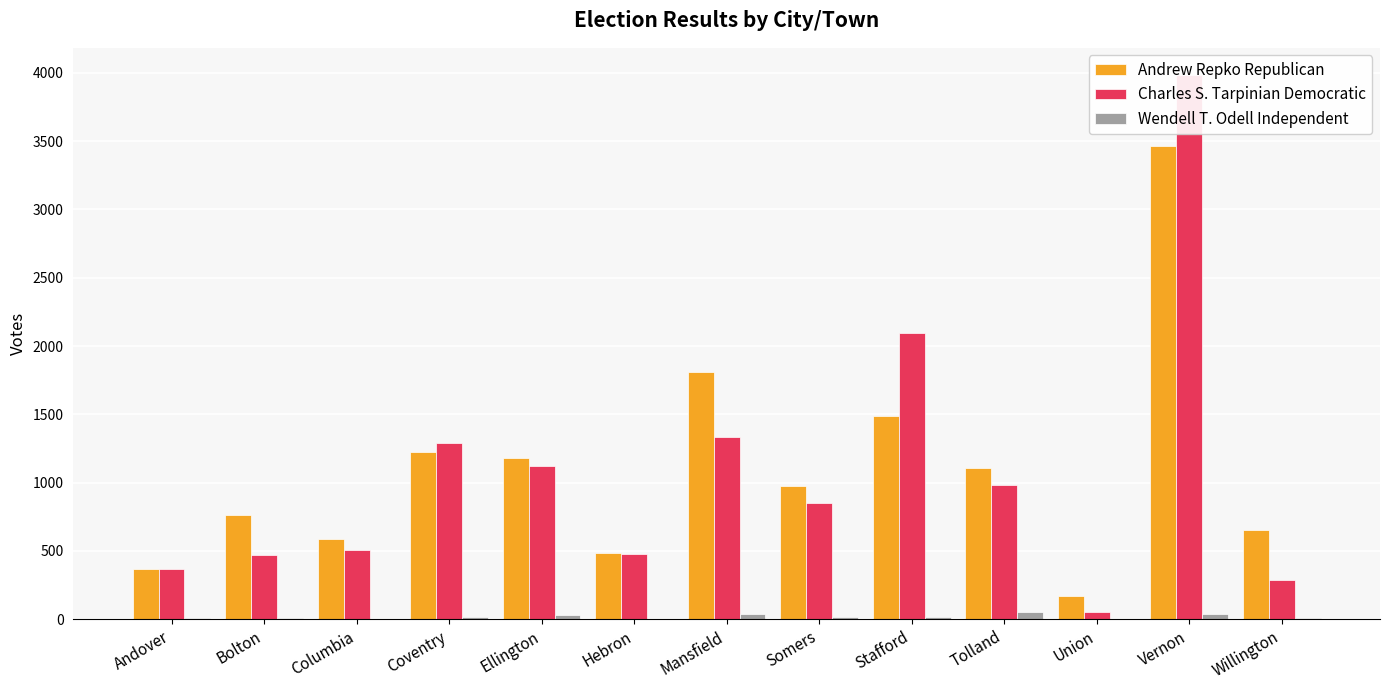

What is the maximum value for Wendell T. Odell Independent?

51